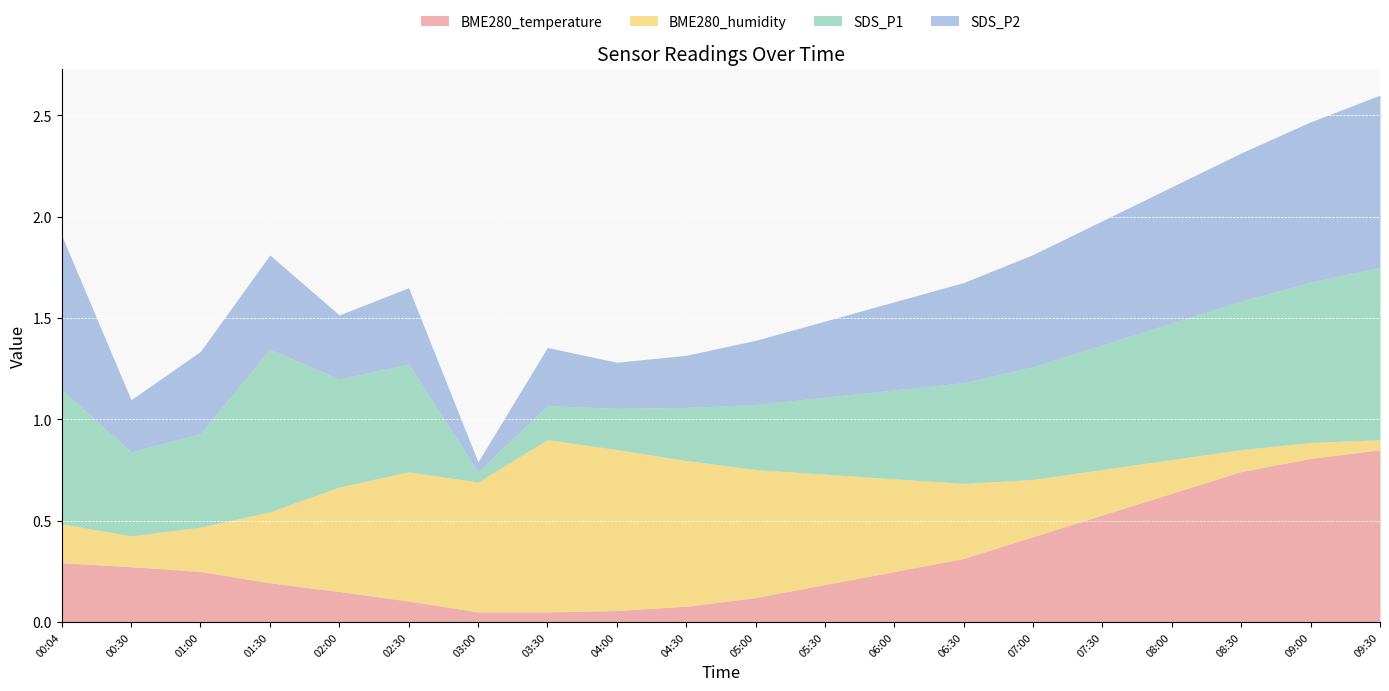

How many lines are shown in the chart?

4